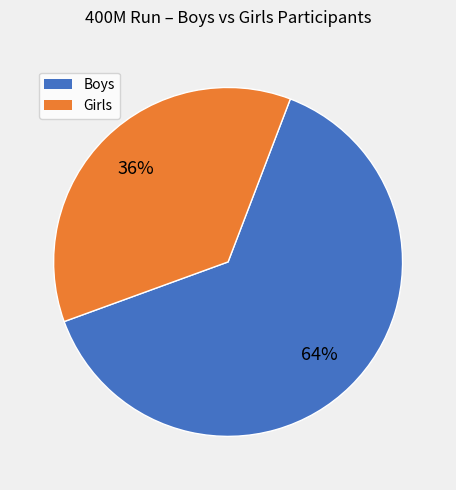

Which has a higher value, Boys or Girls?

Boys